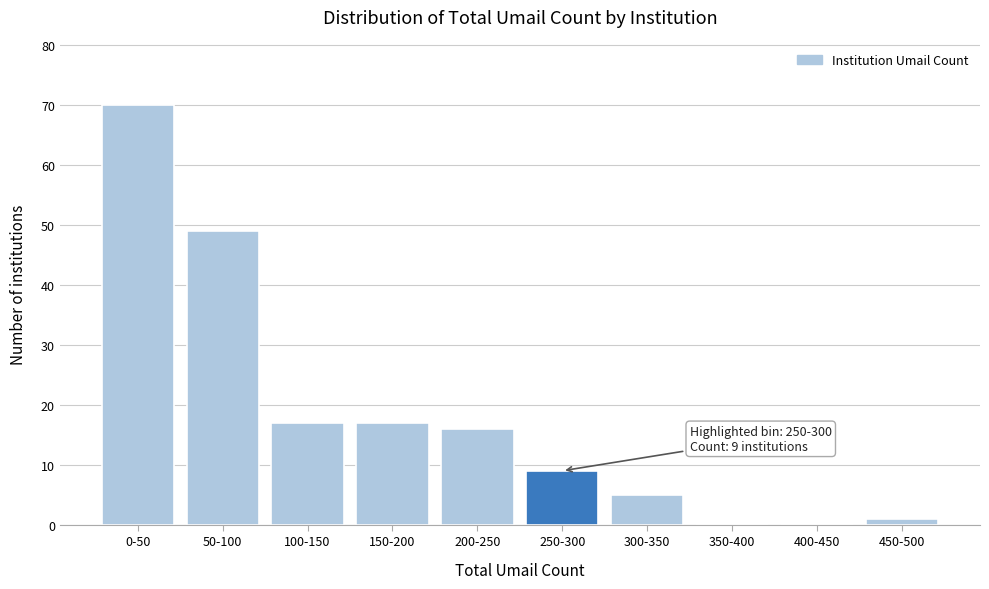

Reading right to left, transcribe all the data shown in this chart.

450-500=1	400-450=0	350-400=0	300-350=5	250-300=9	200-250=16	150-200=17	100-150=17	50-100=49	0-50=70